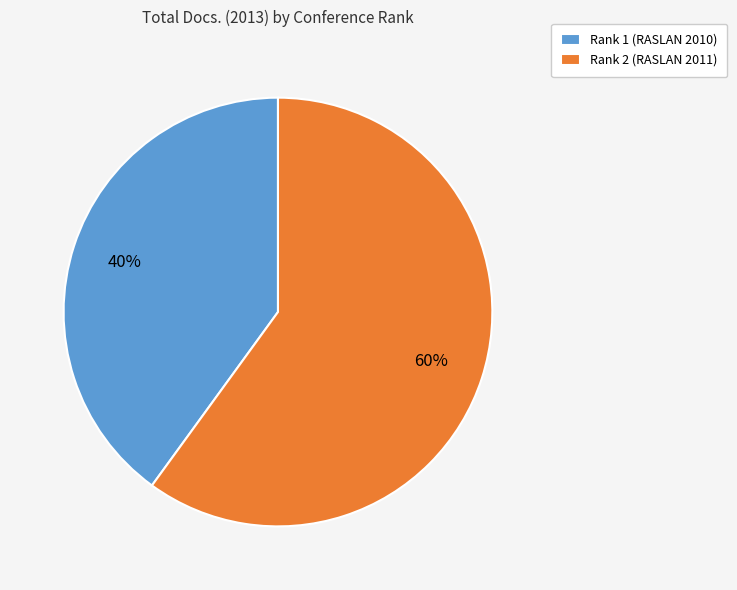

To the nearest percent, what percentage of the pie is Rank 2 (RASLAN 2011)?

60%